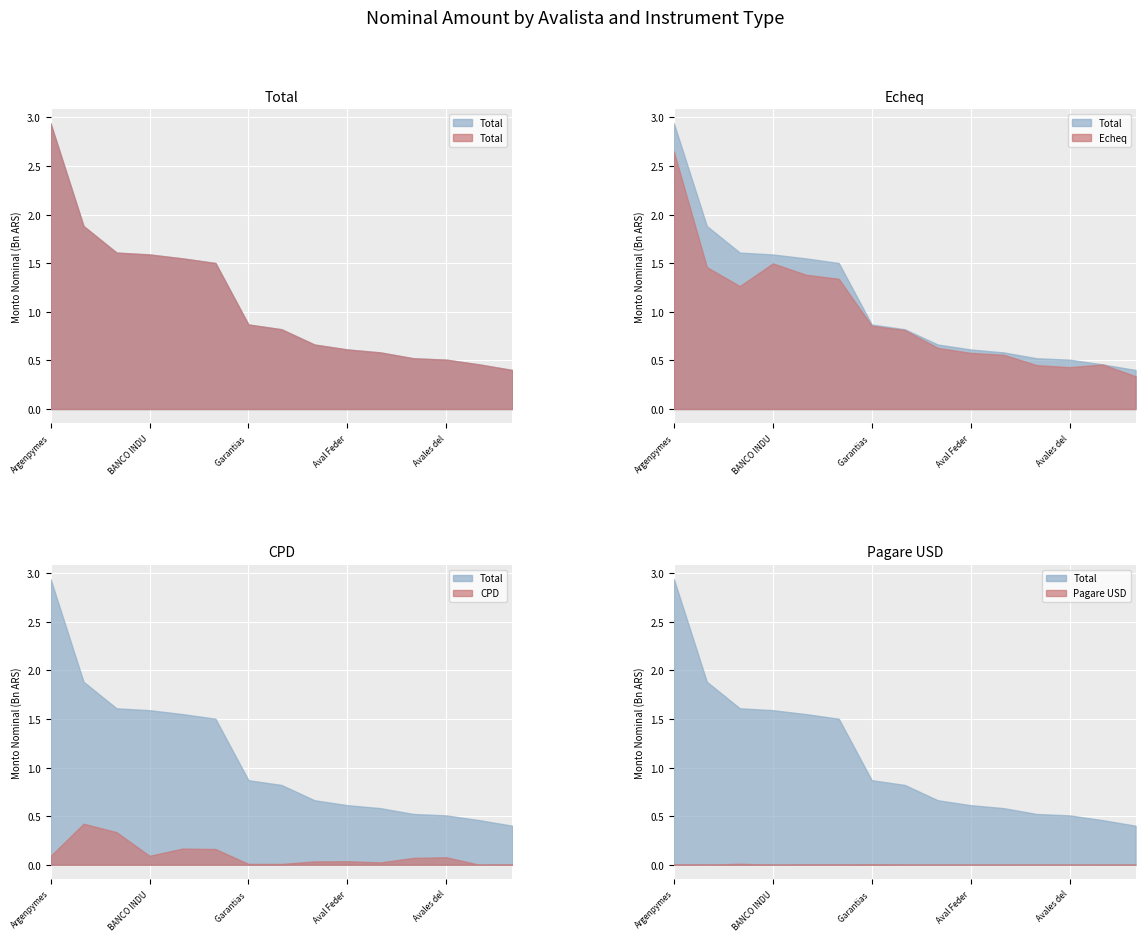

How many distinct data groups are displayed?

4